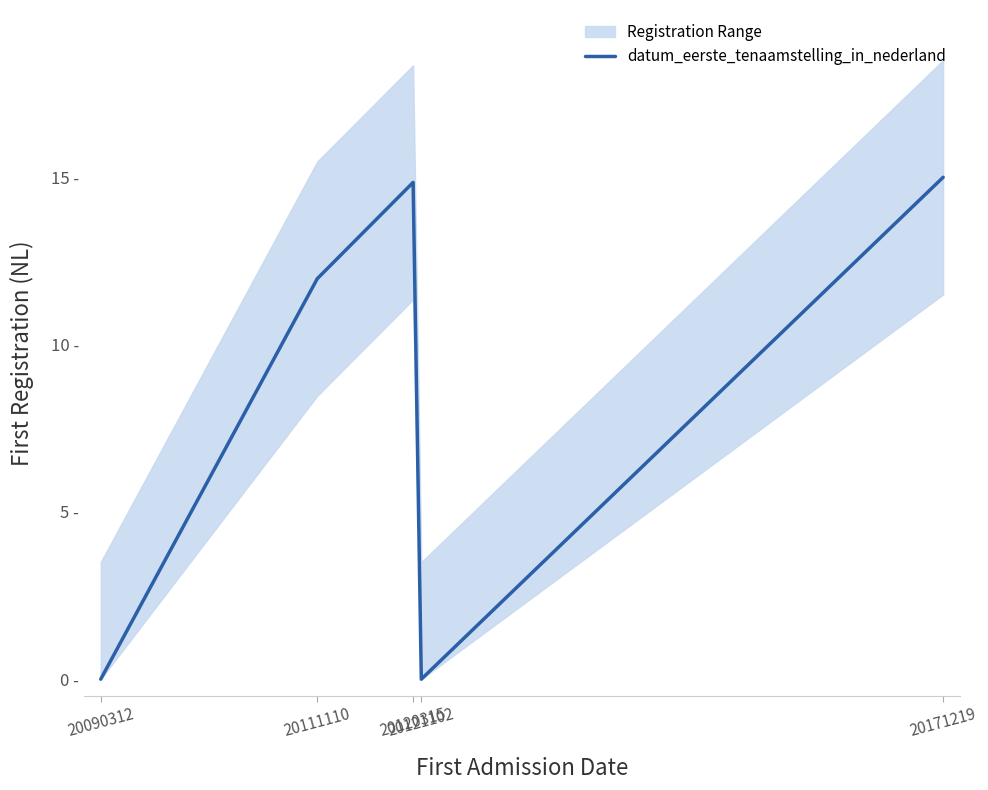

How many distinct data groups are displayed?

1